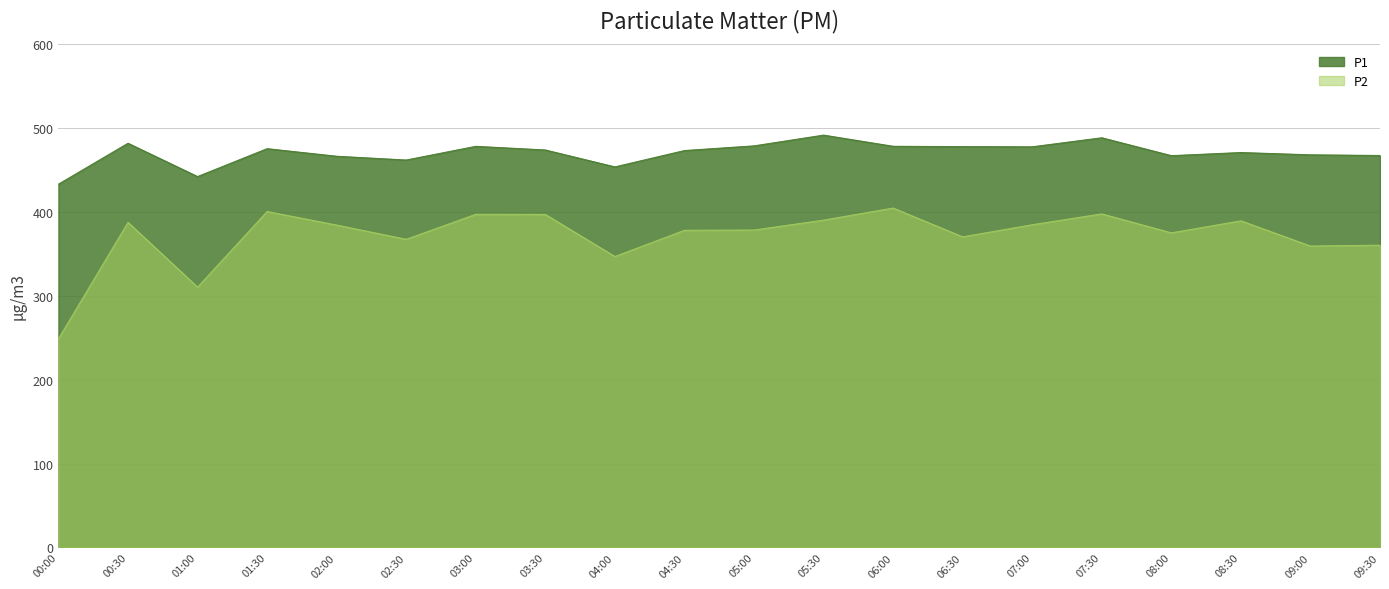

Is it true that P2 equals 209.3 at 01:30?

False